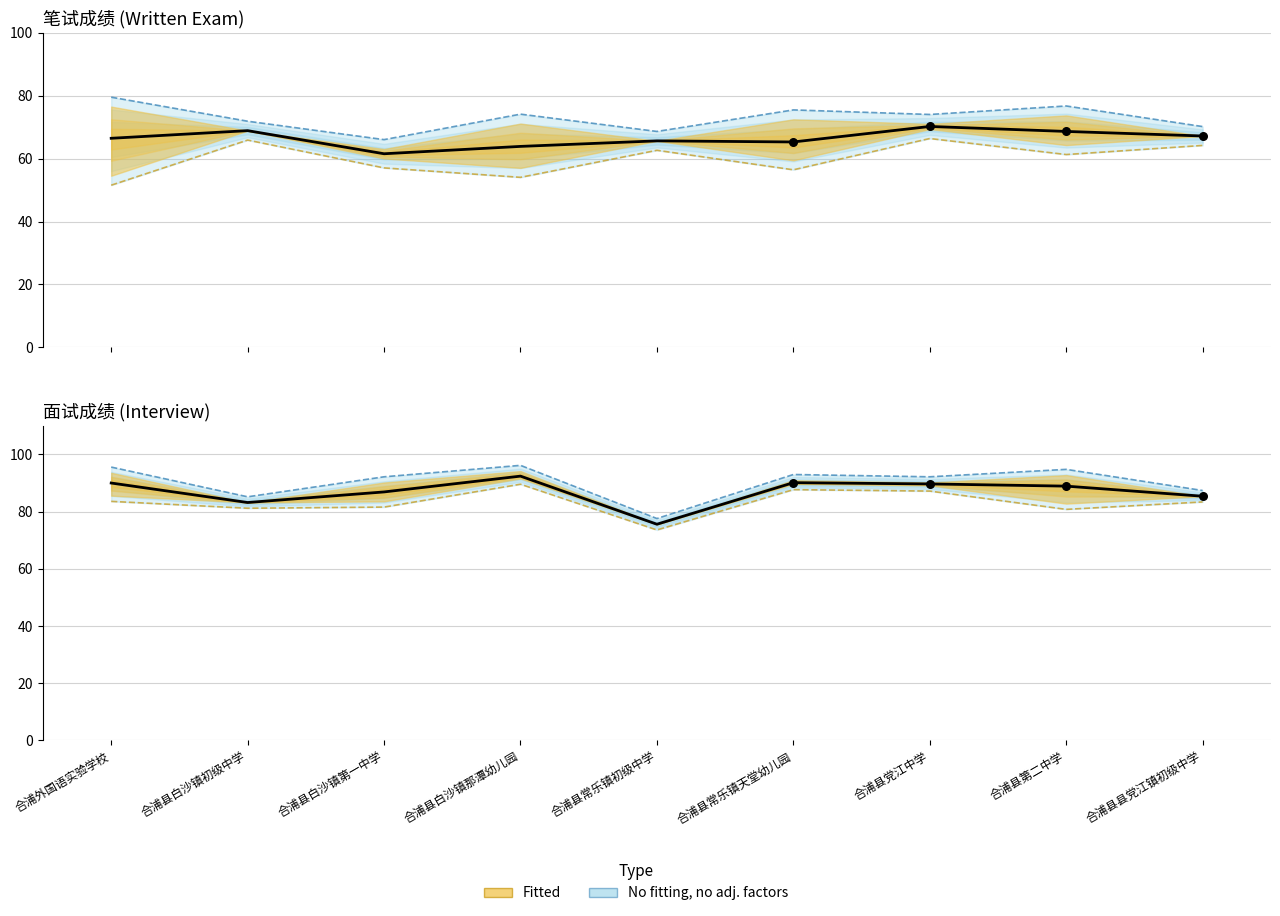

At how many categories does at least one series exceed 92?

6